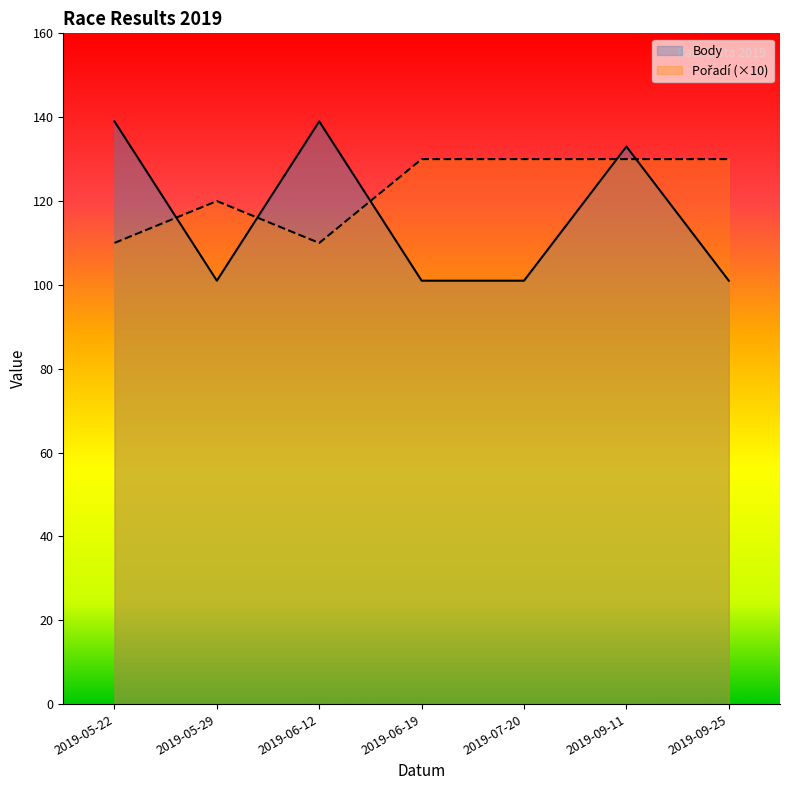

What position from the right is 2019-09-11?

2